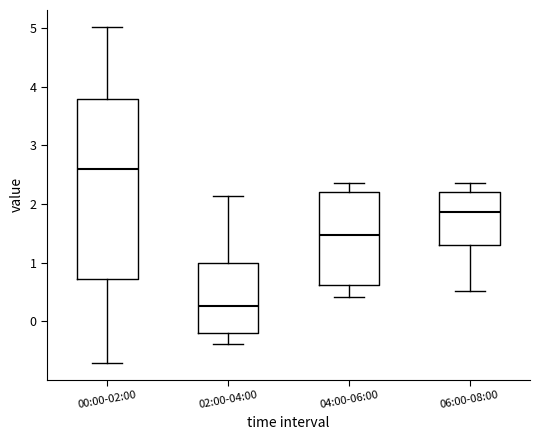

Which box is the tallest, from its lower edge to its upper edge?

00:00-02:00